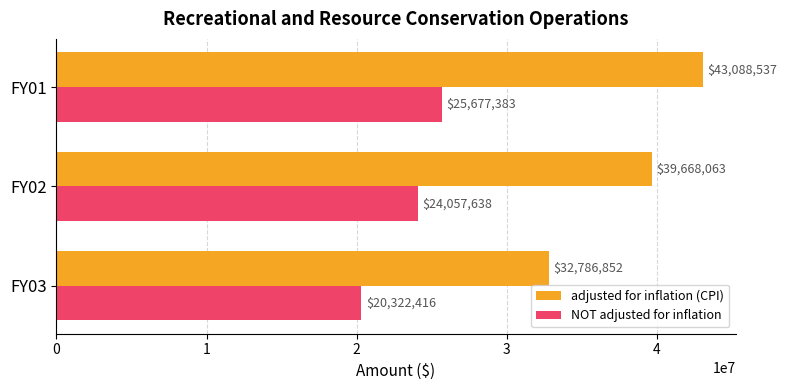

Rank the series by their average value, from lowest to highest.

NOT adjusted for inflation, adjusted for inflation (CPI)